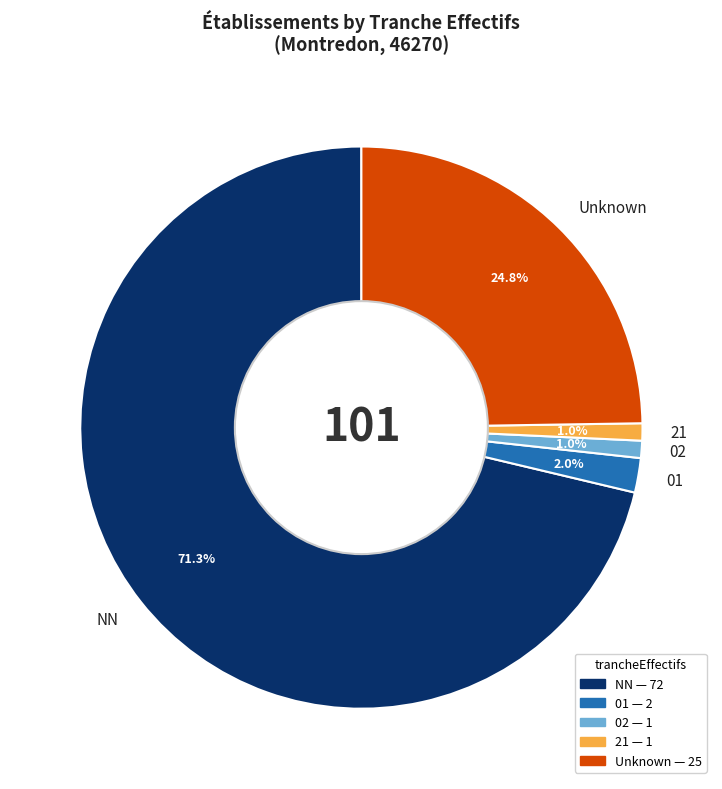

What is the majority slice?

NN